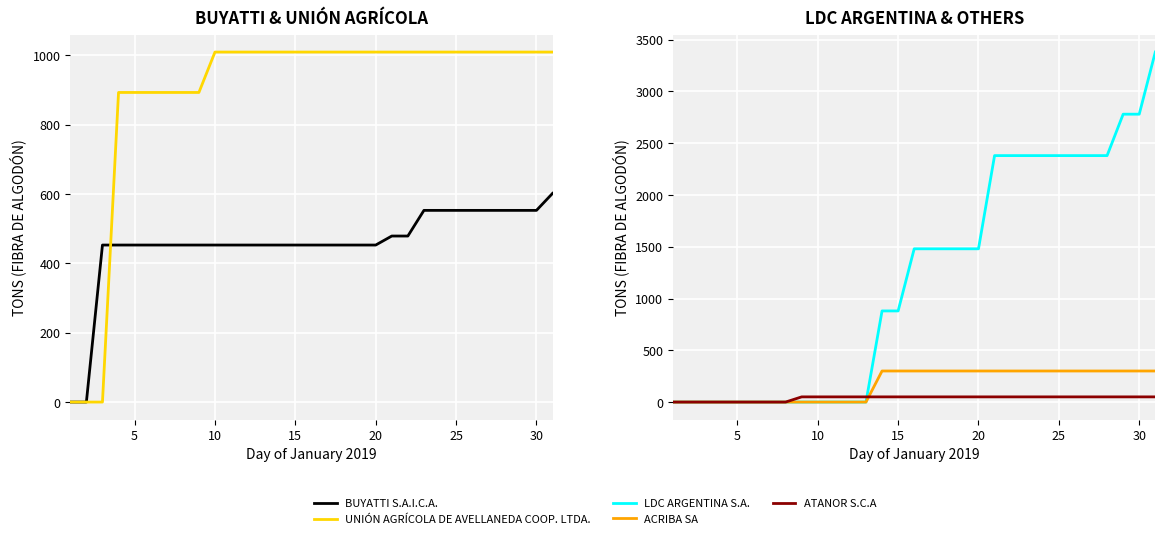

True or false: BUYATTI S.A.I.C.A. and ATANOR S.C.A intersect in this chart.

False